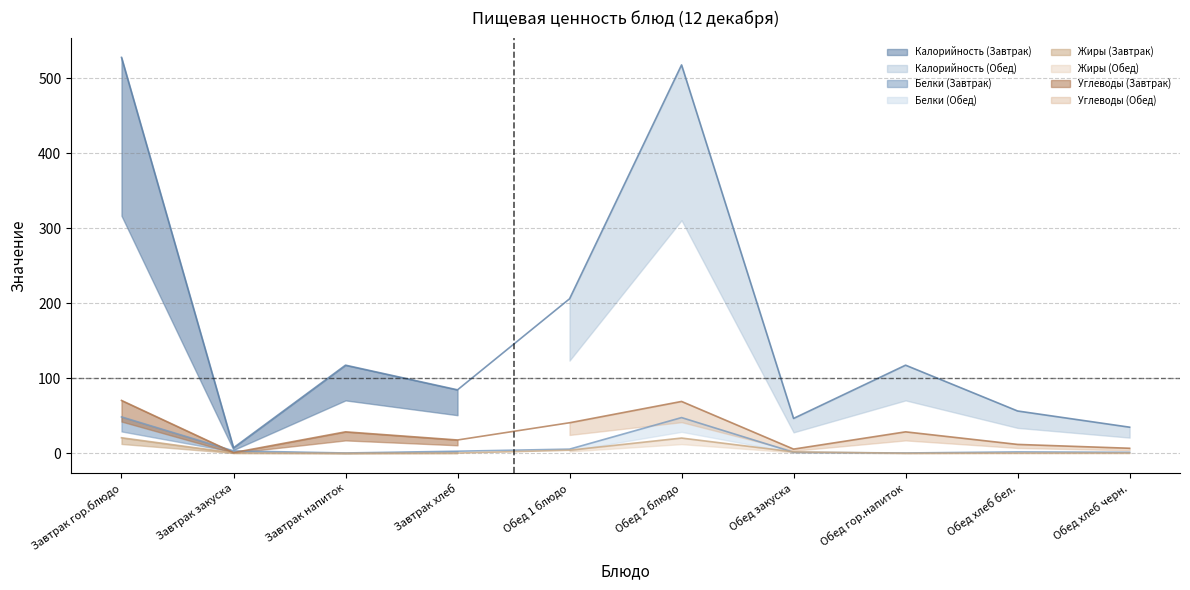

Where is the first local maximum for Жиры?

Обед 2 блюдо